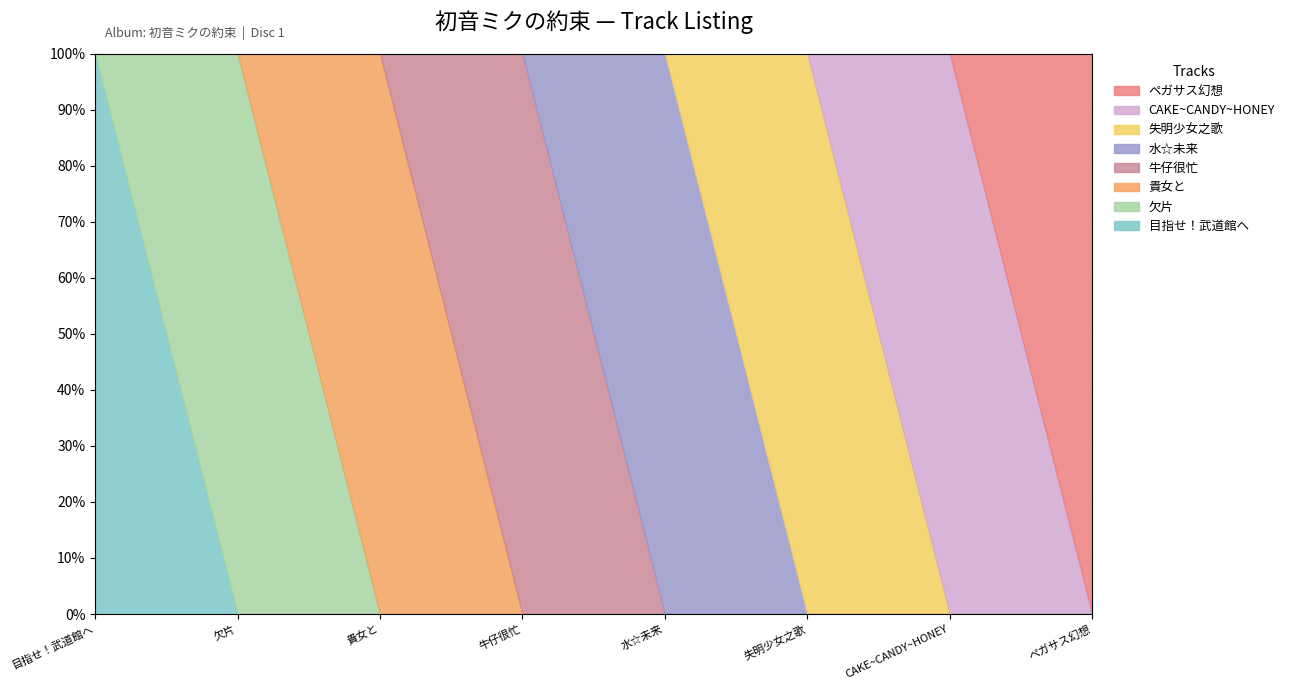

What is the average value?

4